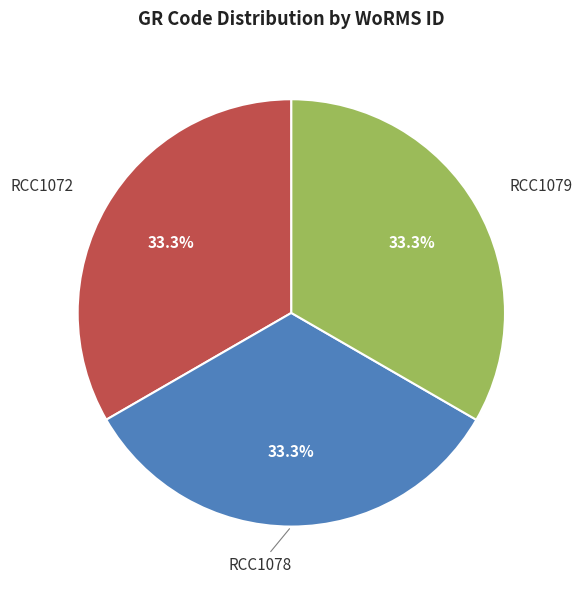

Does any single category account for the majority?

No